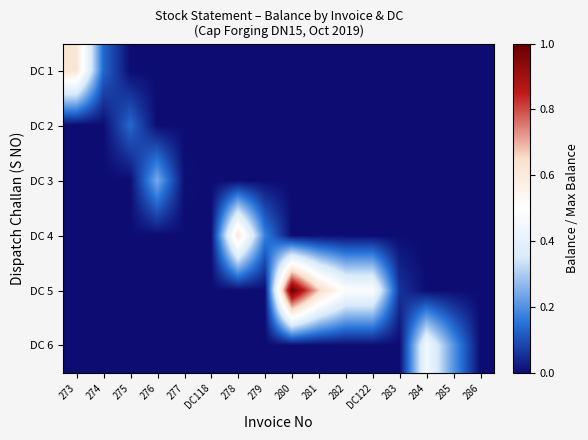

Reading left to right, what are all the values shown in this chart?

DC 1: 273=0.6	274=0.1	275=0.0	276=0.0	277=0.0	DC118=0.0	278=0.0	279=0.0	280=0.0	281=0.0	282=0.0	DC122=0.0	283=0.0	284=0.0	285=0.0	286=0.0
DC 2: 273=0.0	274=0.0	275=0.1	276=0.0	277=0.0	DC118=0.0	278=0.0	279=0.0	280=0.0	281=0.0	282=0.0	DC122=0.0	283=0.0	284=0.0	285=0.0	286=0.0
DC 3: 273=0.0	274=0.0	275=0.0	276=0.2	277=0.0	DC118=0.0	278=0.0	279=0.0	280=0.0	281=0.0	282=0.0	DC122=0.0	283=0.0	284=0.0	285=0.0	286=0.0
DC 4: 273=0.0	274=0.0	275=0.0	276=0.0	277=0.0	DC118=0.0	278=0.6	279=0.2	280=0.0	281=0.0	282=0.0	DC122=0.0	283=0.0	284=0.0	285=0.0	286=0.0
DC 5: 273=0.0	274=0.0	275=0.0	276=0.0	277=0.0	DC118=0.0	278=0.0	279=0.0	280=1.0	281=0.7	282=0.5	DC122=0.5	283=0.1	284=0.0	285=0.0	286=0.0
DC 6: 273=0.0	274=0.0	275=0.0	276=0.0	277=0.0	DC118=0.0	278=0.0	279=0.0	280=0.0	281=0.0	282=0.0	DC122=0.0	283=0.0	284=0.5	285=0.2	286=0.0